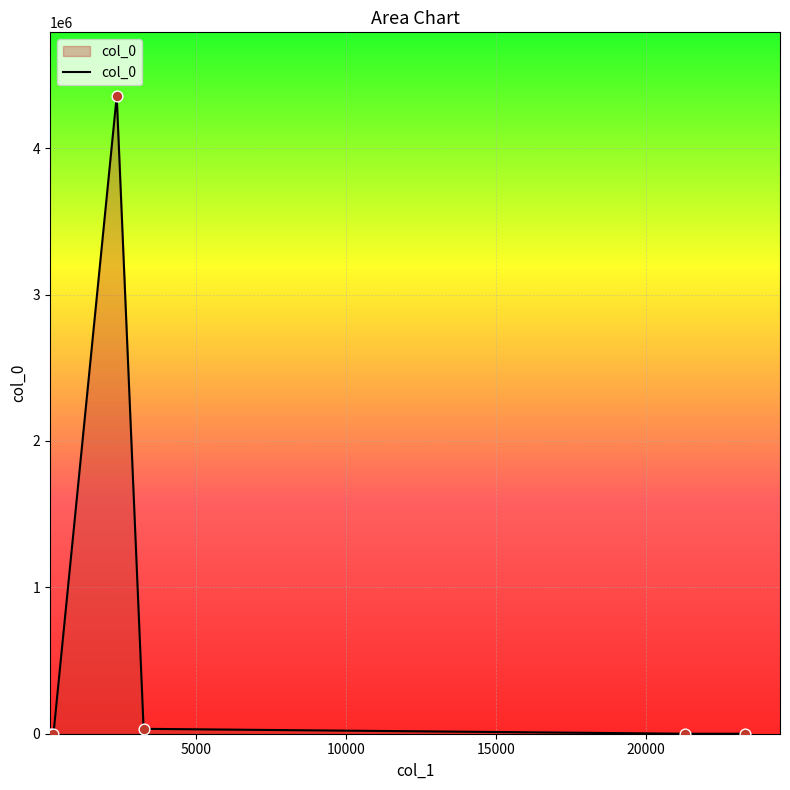

What is the maximum value shown in the chart?

4356356.0